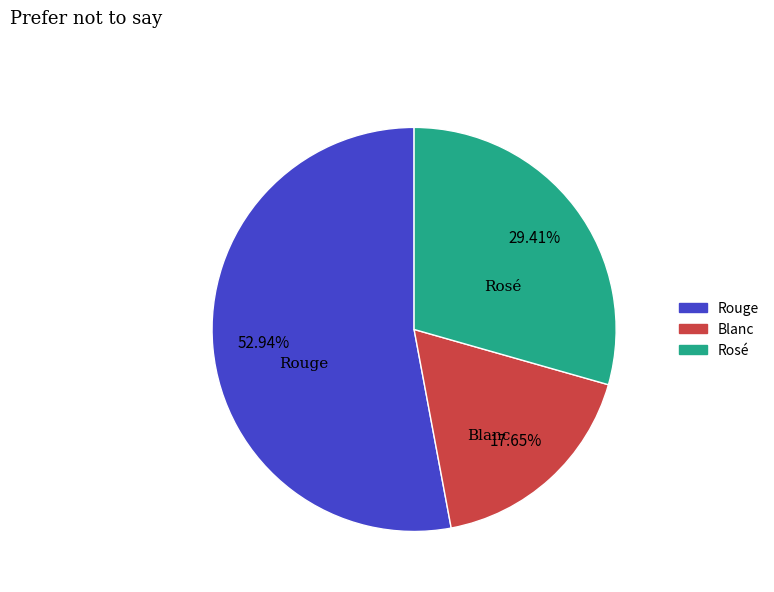

Rank the categories by value from lowest to highest.

Blanc, Rosé, Rouge